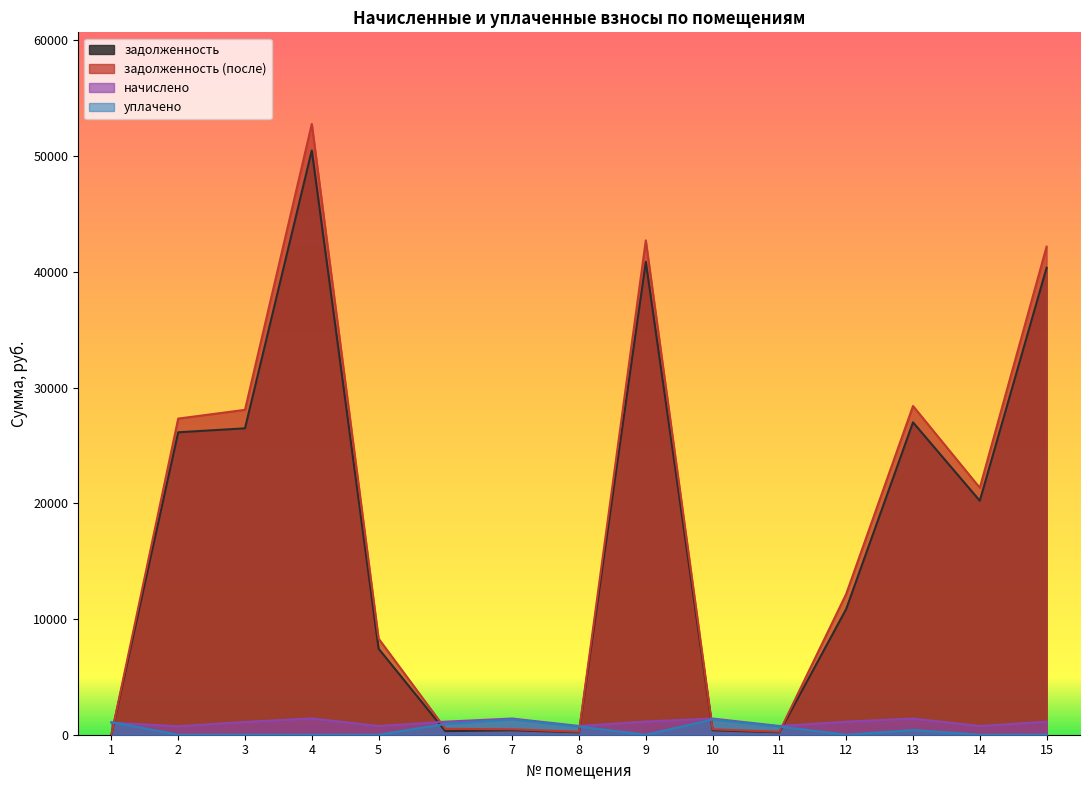

The уплачено series shows 1316.8 at 7. True or false?

True